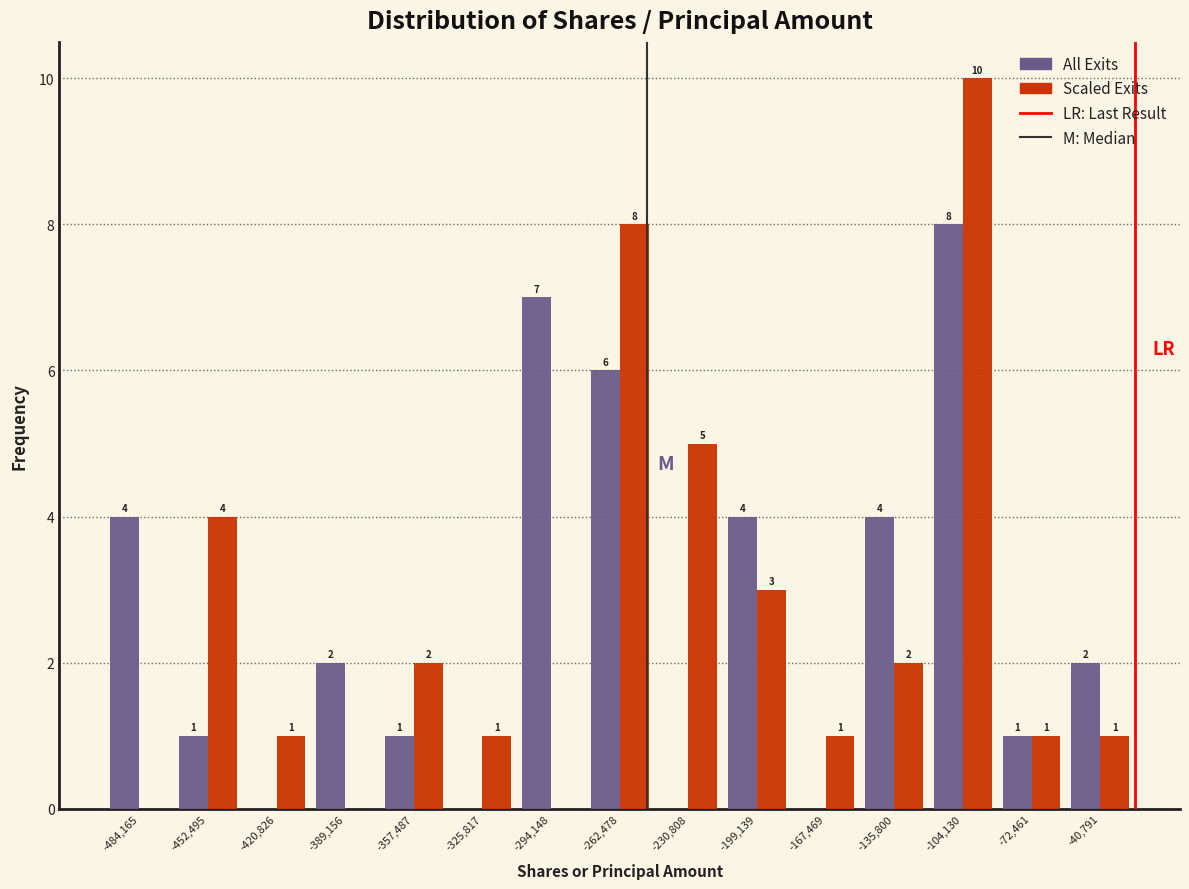

In the Scaled Exits series, which range on the x-axis has the tallest bar?

-120000 to -90000